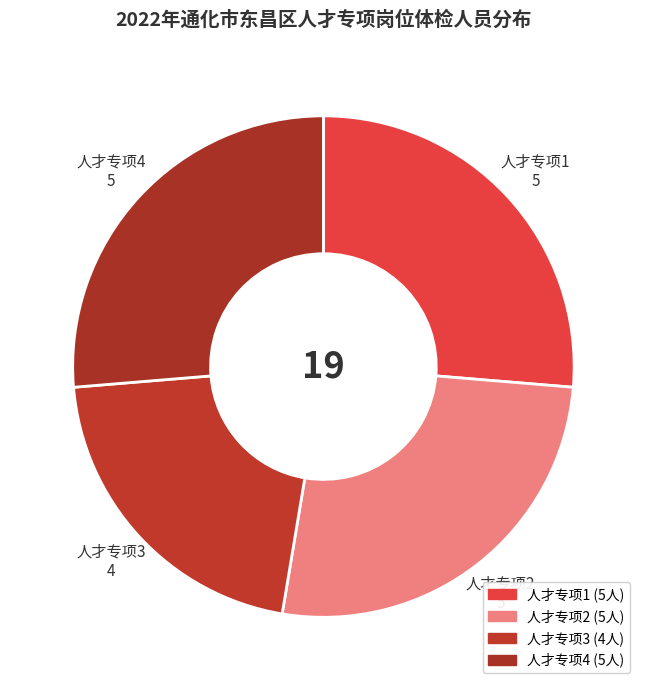

Count the number of slices in the pie.

4